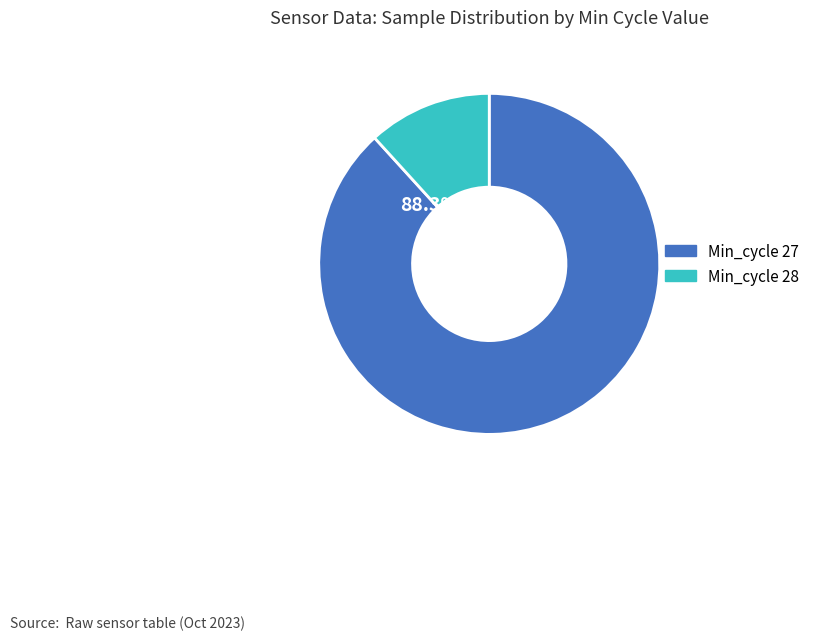

How many segments does this pie chart have?

2